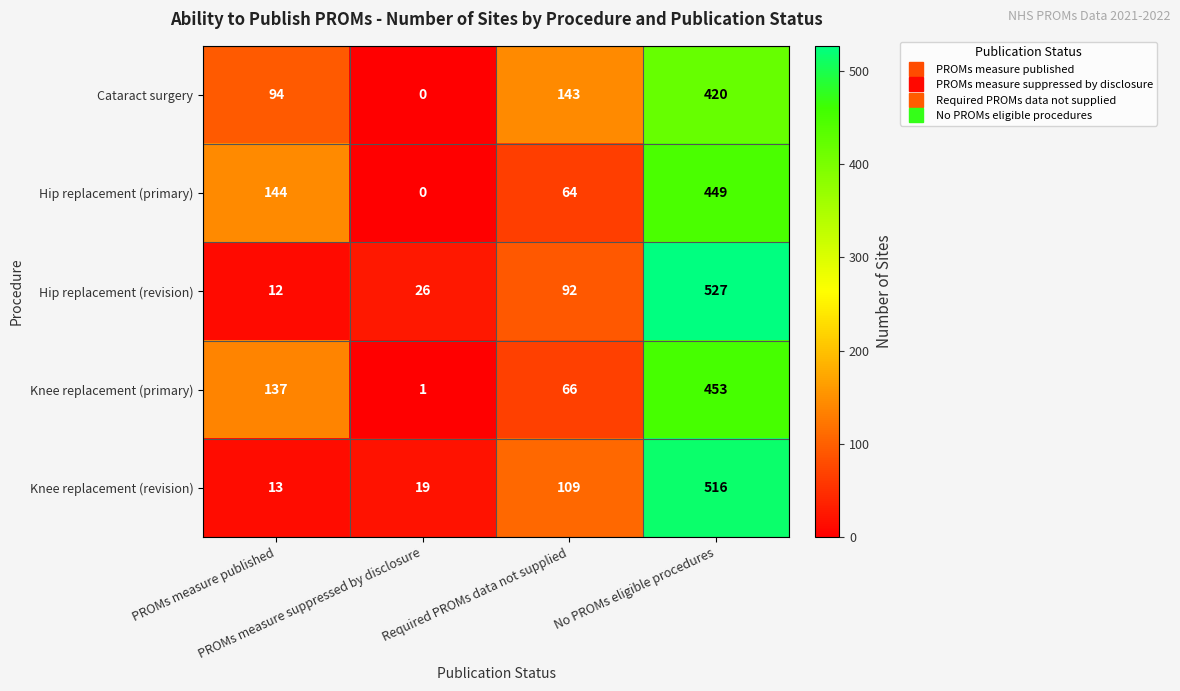

Rank the series by their maximum value, from highest to lowest.

Hip replacement (revision), Knee replacement (revision), Knee replacement (primary), Hip replacement (primary), Cataract surgery